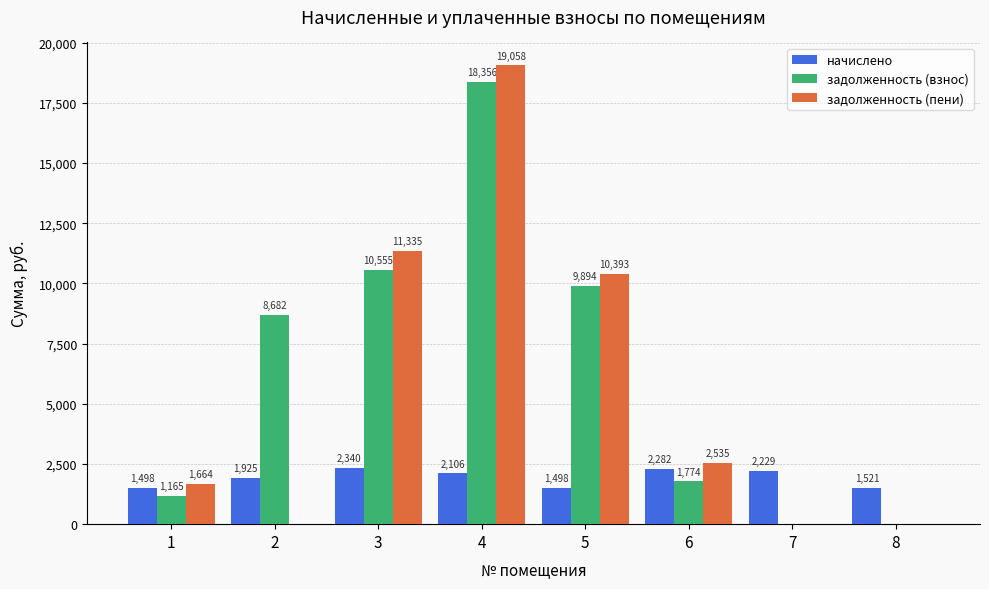

Which series changed the most between 3 and 6?

задолженность (пени)